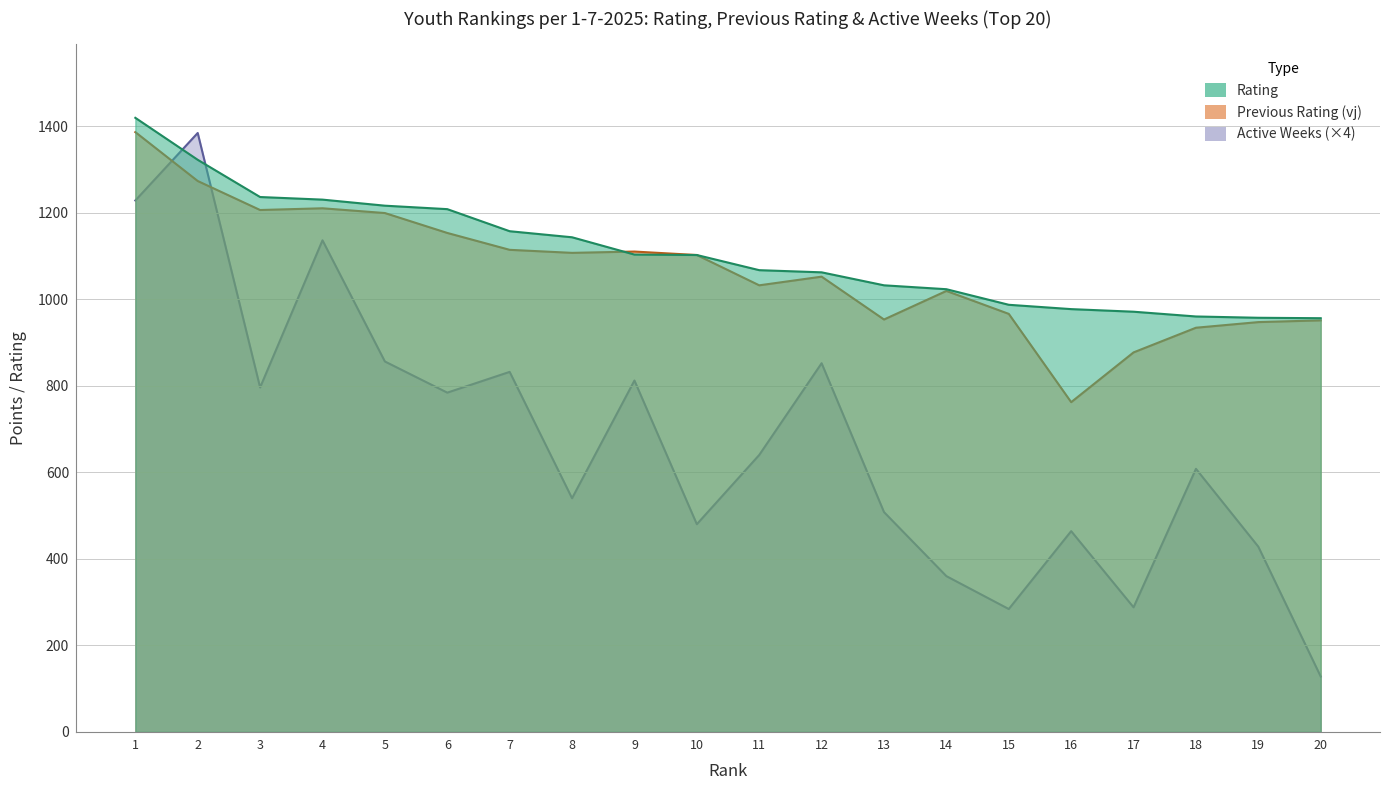

The value of Rating at 17 is 1664. True or false?

False